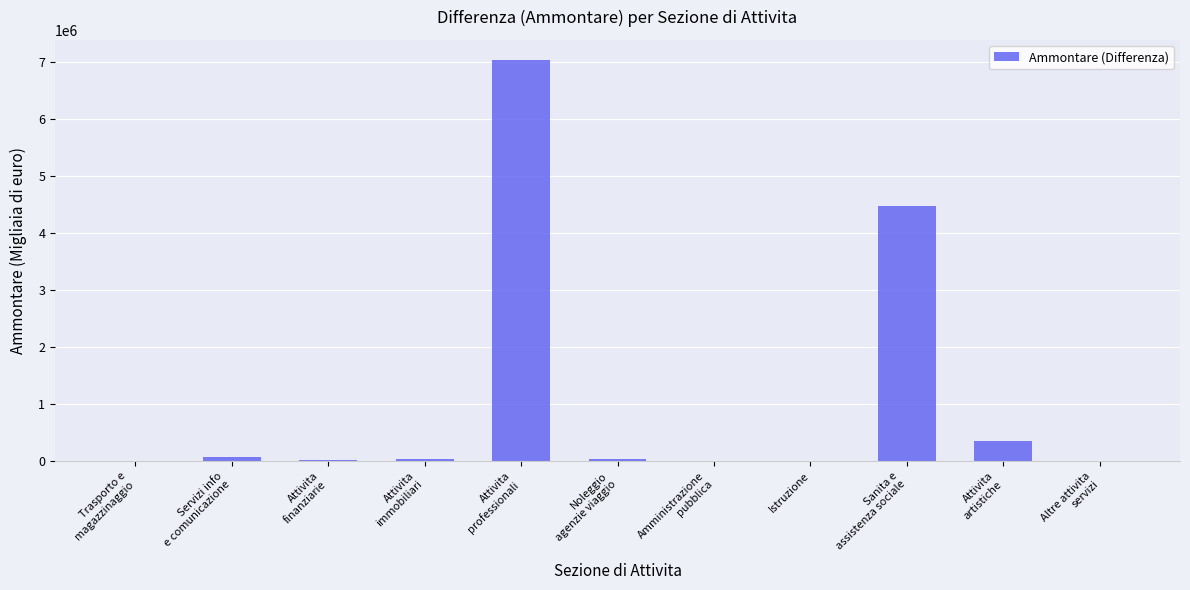

What is the sum of all values?

12058396